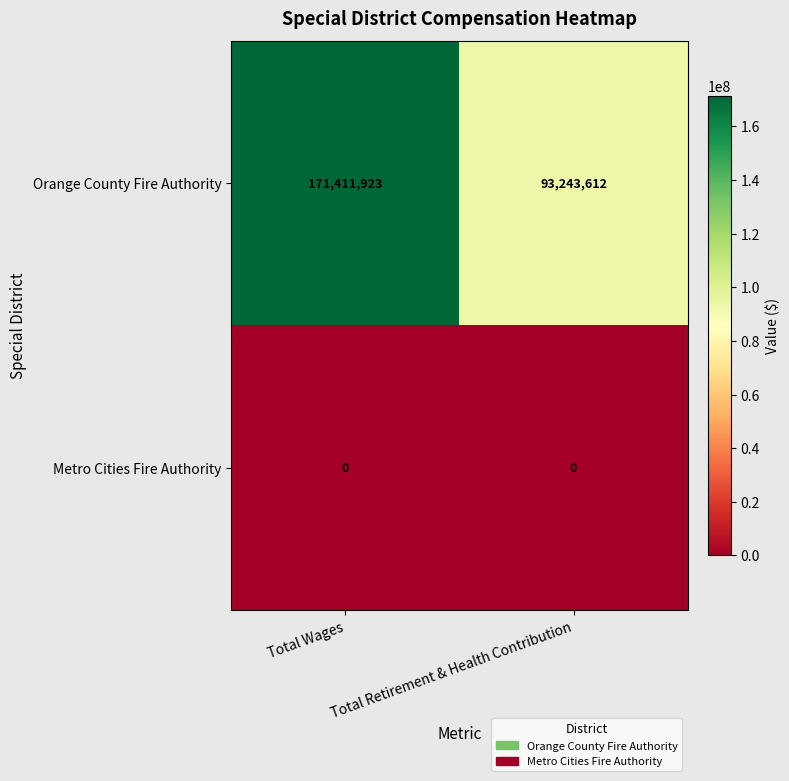

At which label is Orange County Fire Authority closest to 132327767?

Total Retirement & Health Contribution